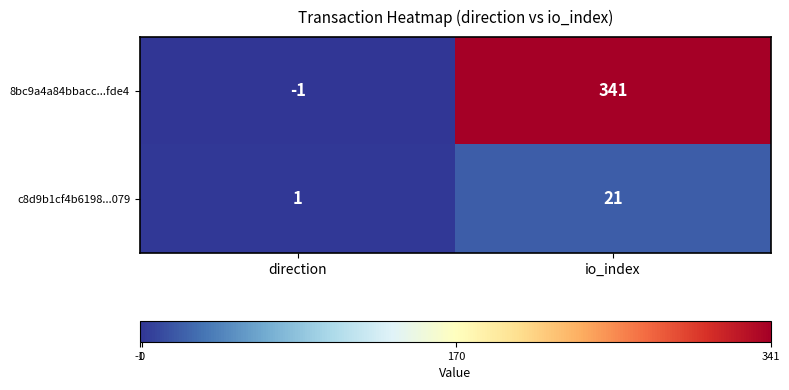

Is the value of c8d9b1cf4b6198...079 at direction greater than the value of 8bc9a4a84bbacc...fde4 at io_index?

No